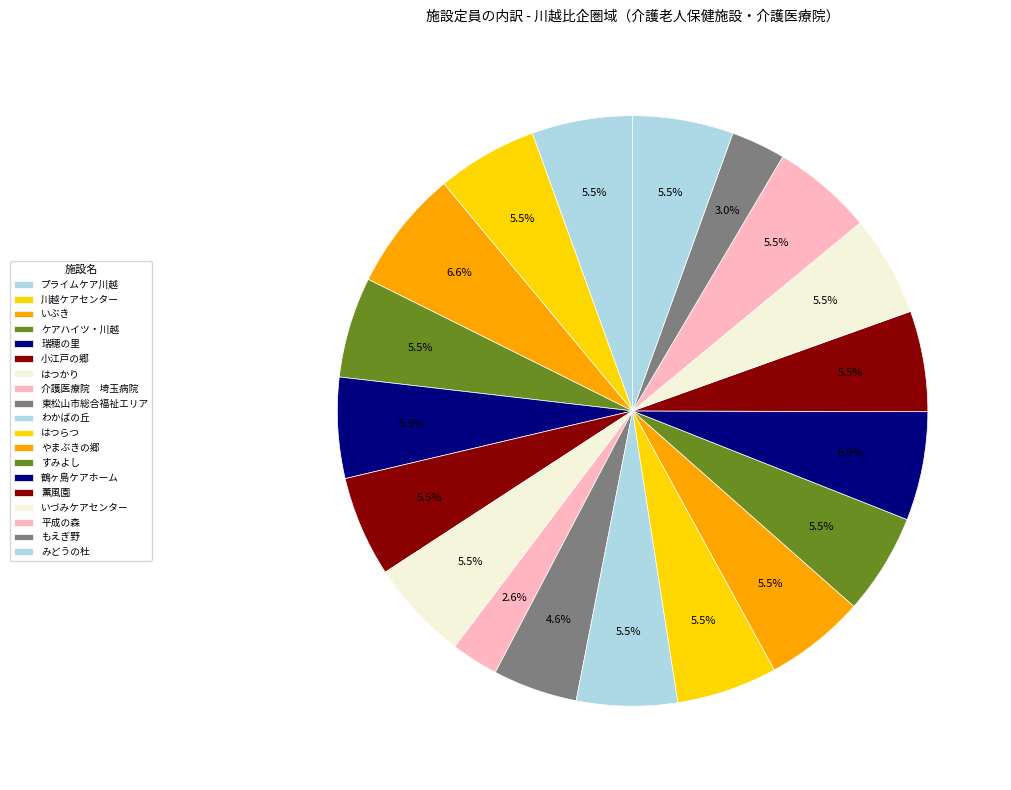

To the nearest percent, what percentage of the pie is 小江戸の郷?

6%